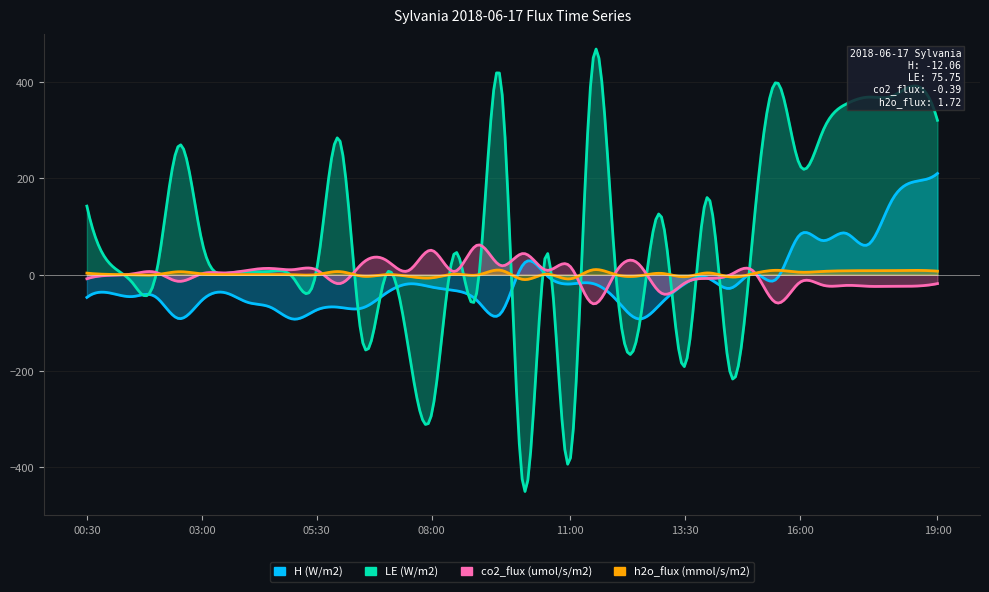

How many positive values does the h2o_flux (mmol/s/m2) series have?

25